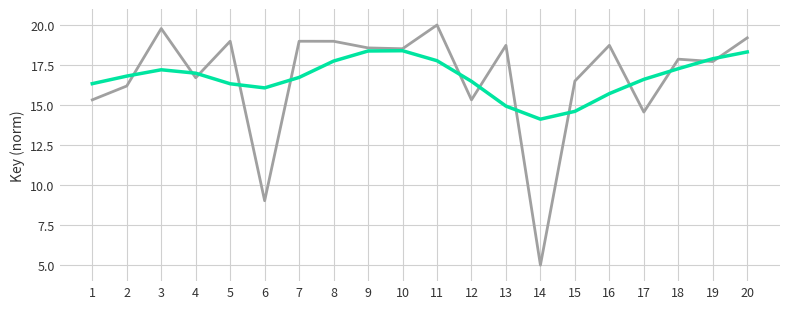

What is the difference between the highest and lowest values at 15?

1.9